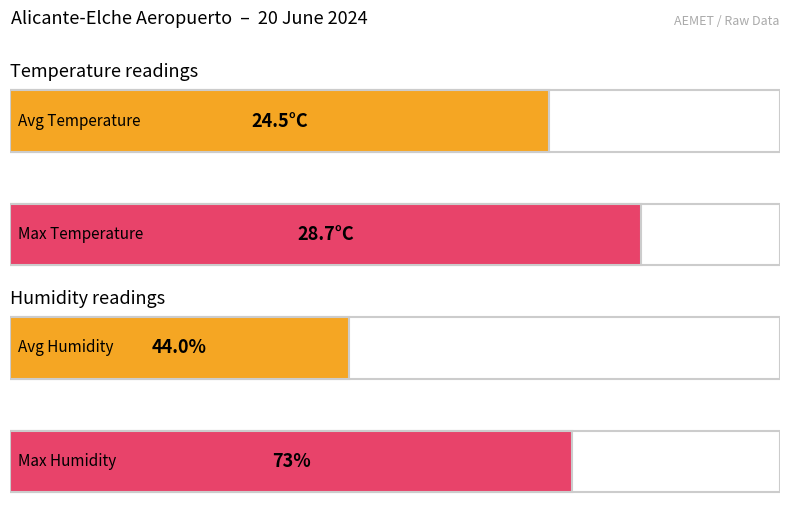

Count the number of data series in this chart.

4